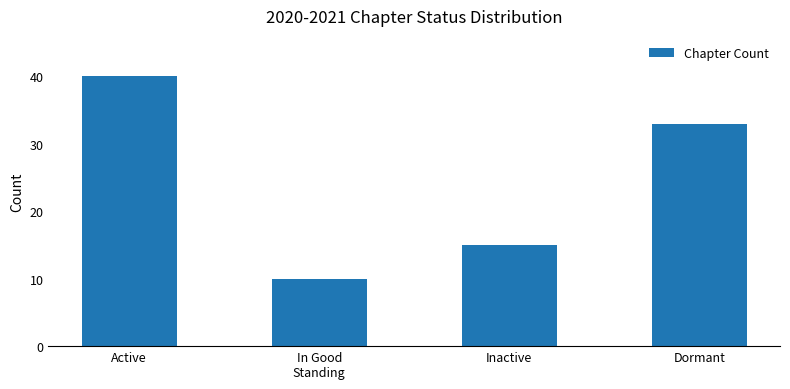

The value at Inactive is 15. True or false?

True